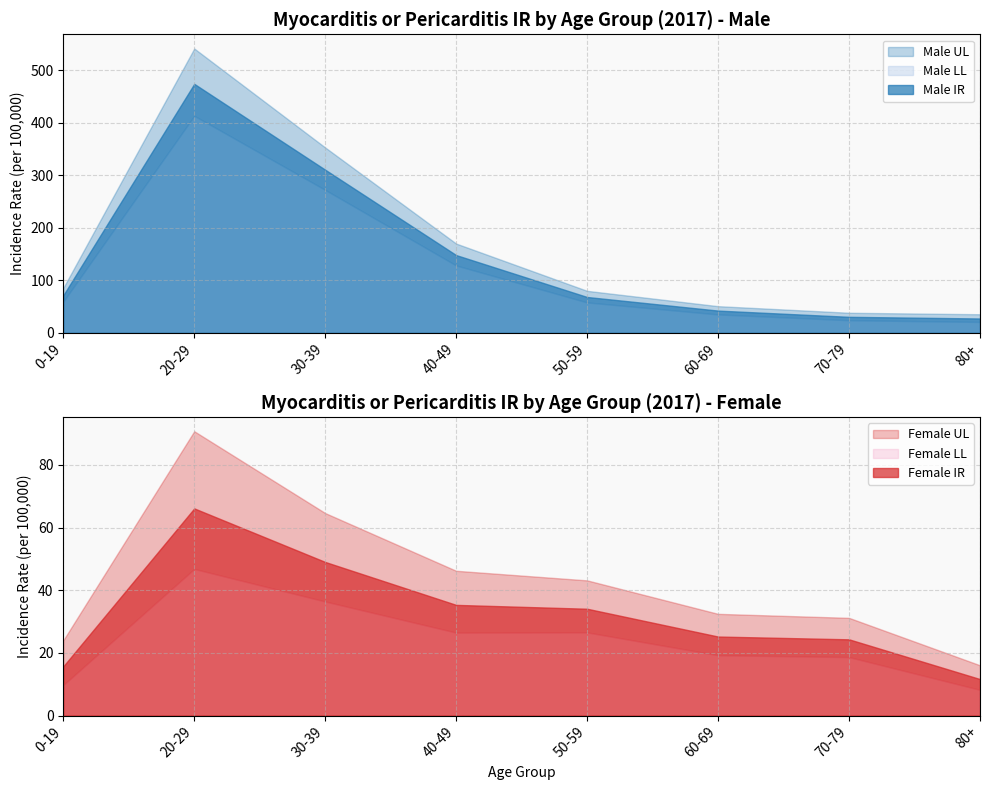

At how many categories does at least one series exceed 65?

5